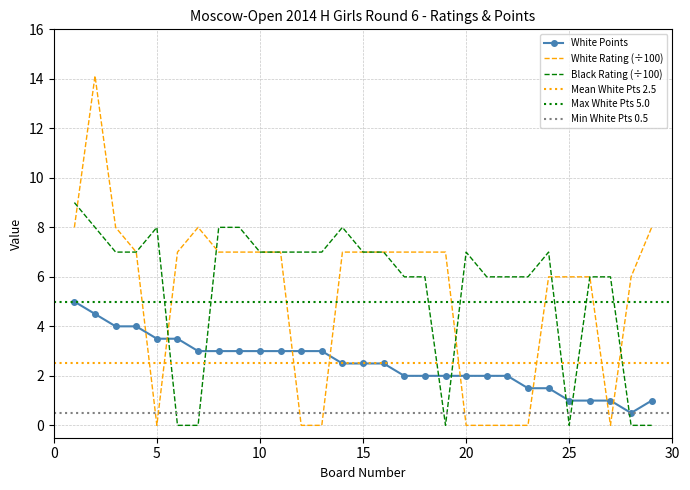

Which series has the largest total across all categories?

Black Rating